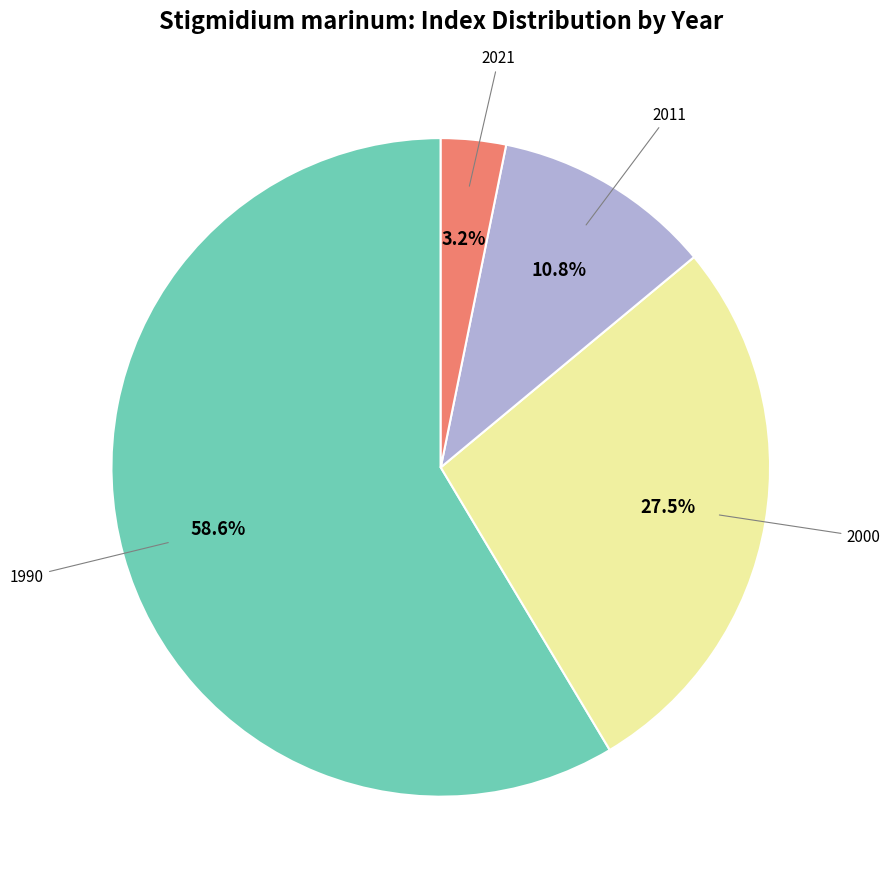

What is the ratio of the value at 2000 to the value at 1990?

0.5